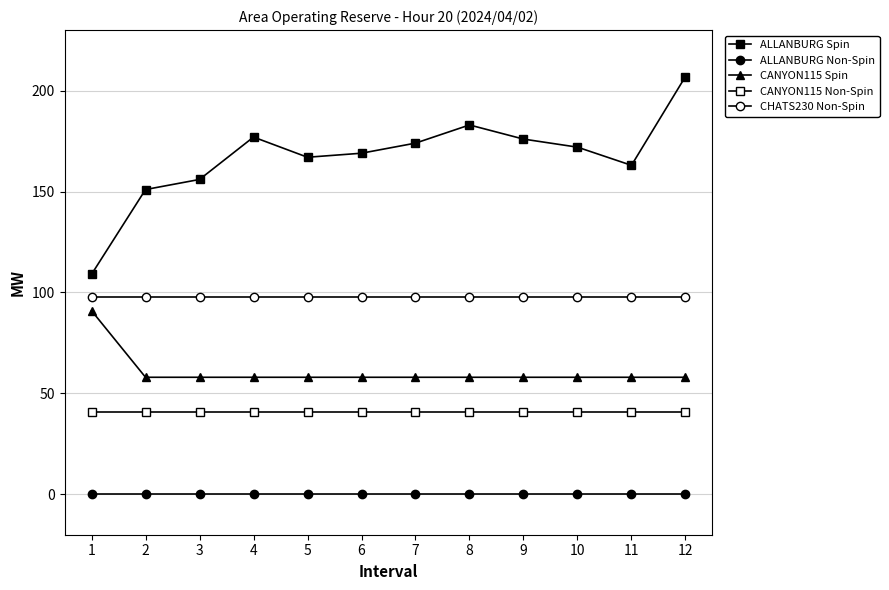

Does the chart display data point markers on the line(s)?

Yes